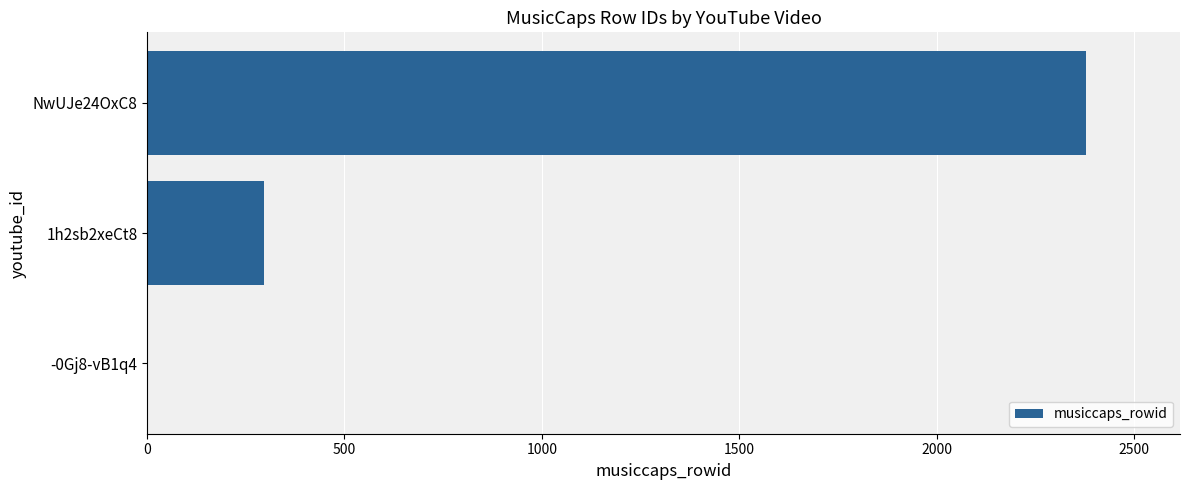

What is the change in value from 1h2sb2xeCt8 to NwUJe24OxC8?

+2083